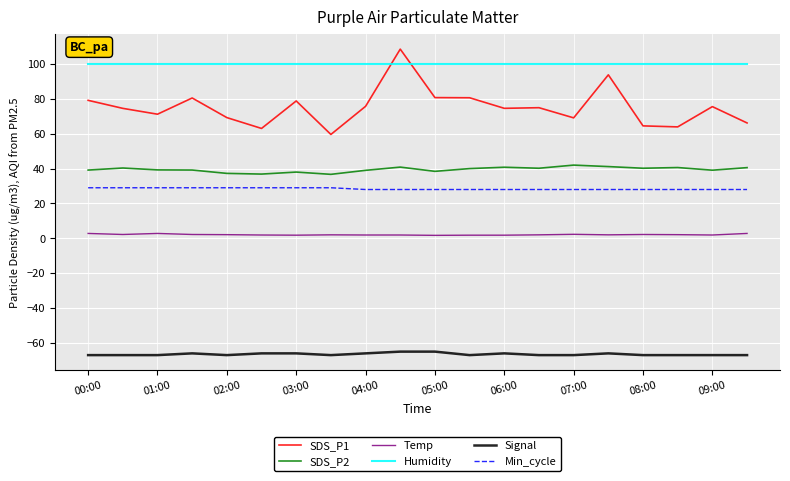

True or false: Min_cycle and Humidity cross at least once.

False